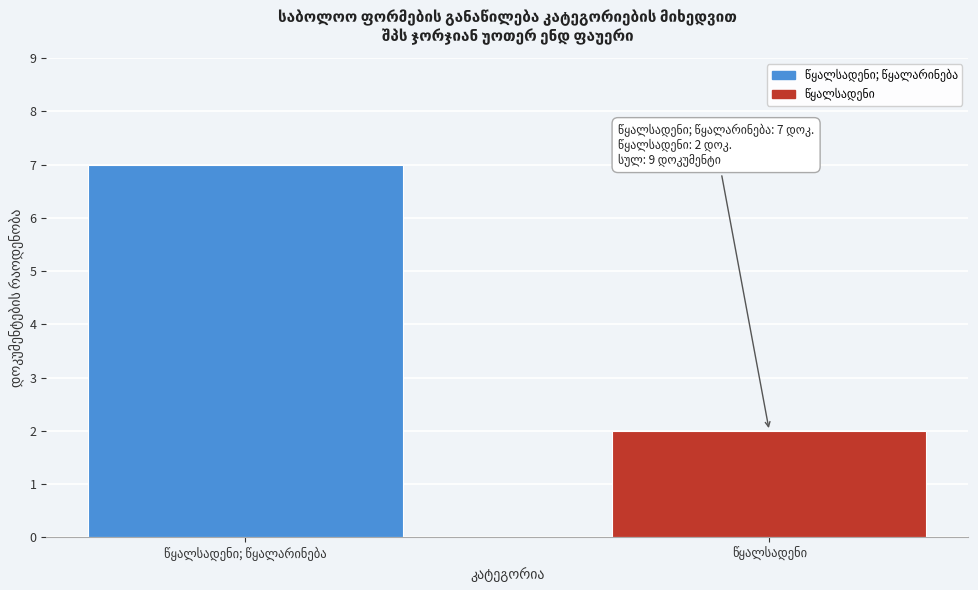

Reading left to right, list all the values displayed in this chart.

7	2